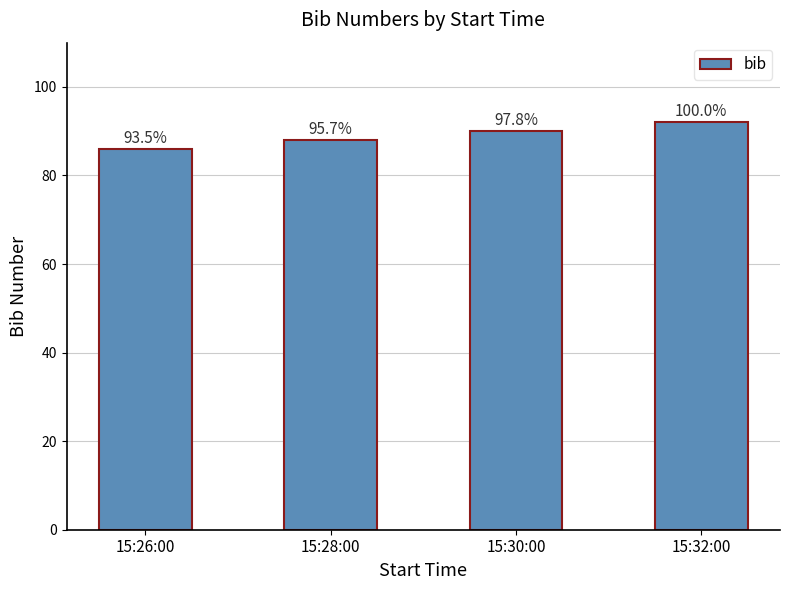

What is the difference between the values at 15:28:00 and 15:26:00?

2